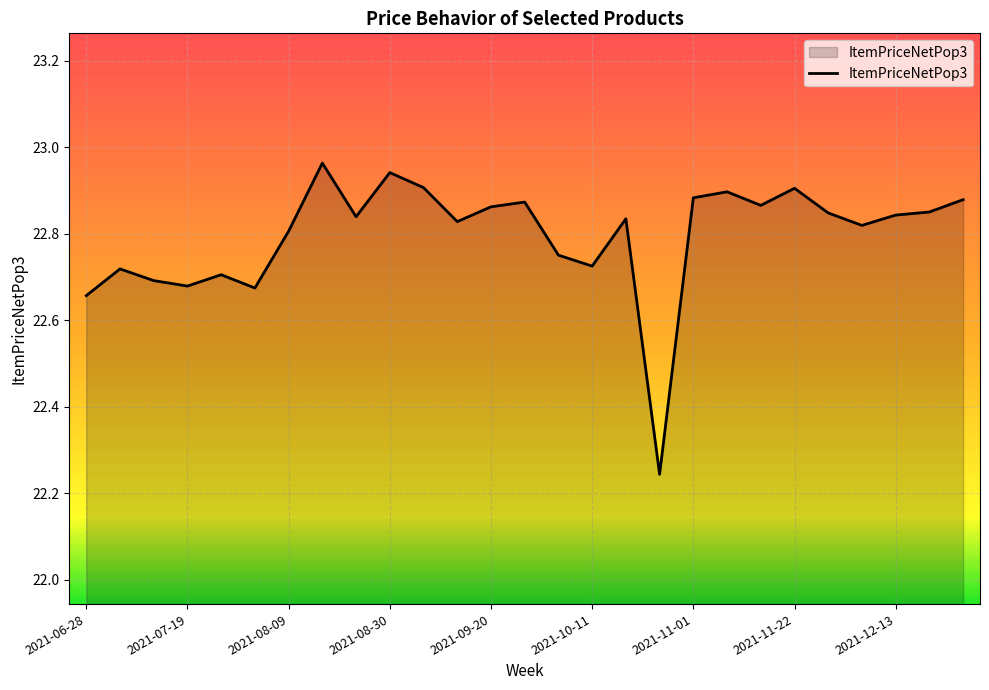

What is the difference between the maximum and minimum values?

0.7